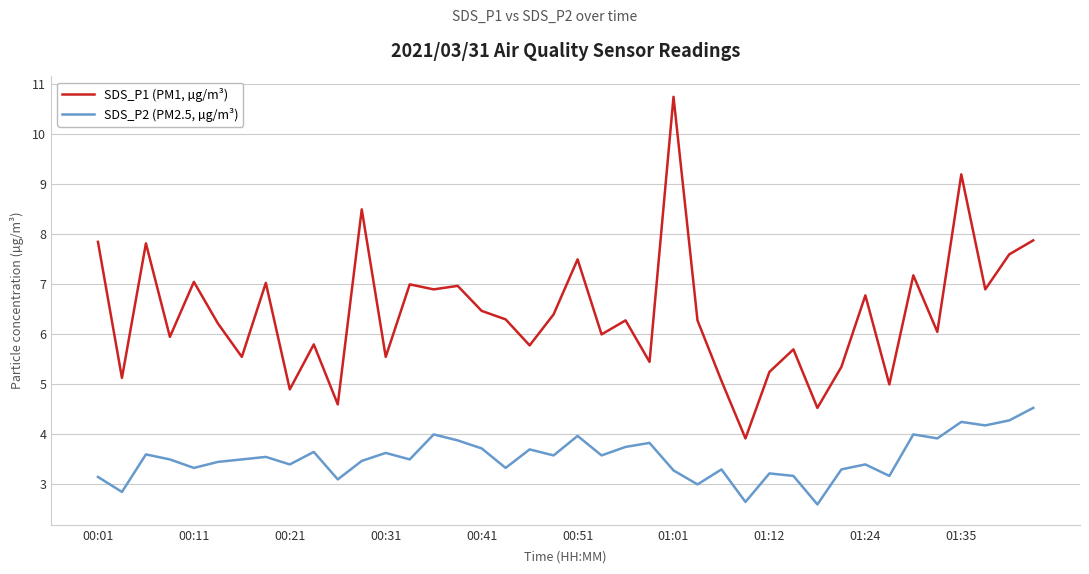

What is the difference between the maximum and minimum values in the SDS_P2 (PM2.5, µg/m³) series?

1.9